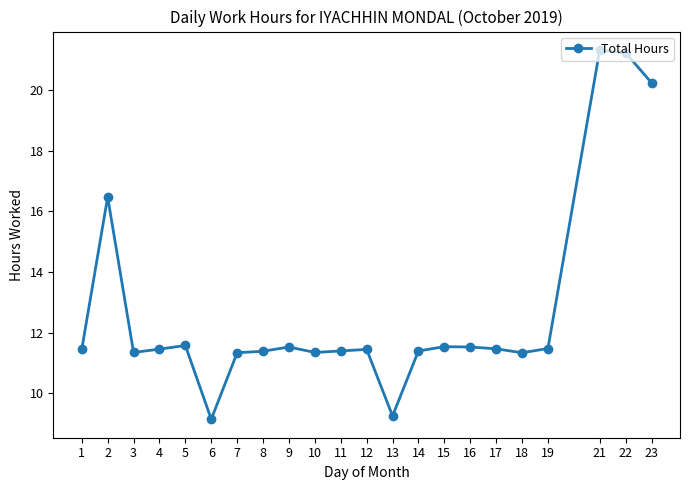

How many series are shown in this chart?

1